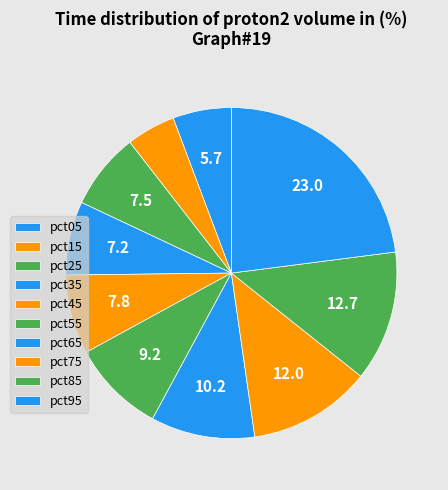

Does pct85 account for over 50% of the chart?

No